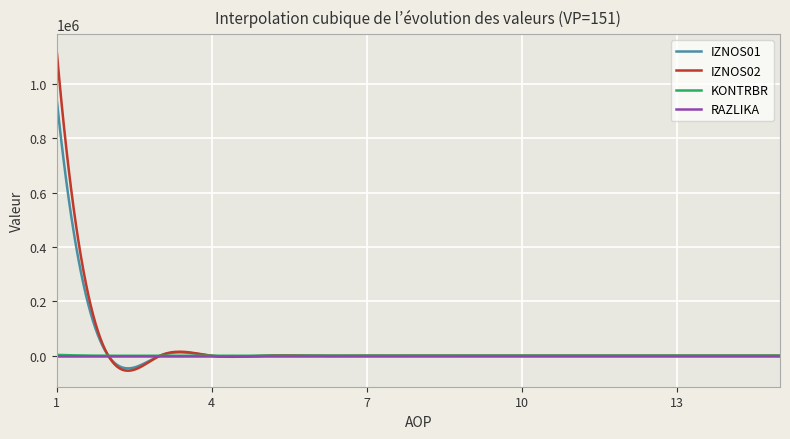

True or false: IZNOS01 has more than 2 interior local peaks.

False